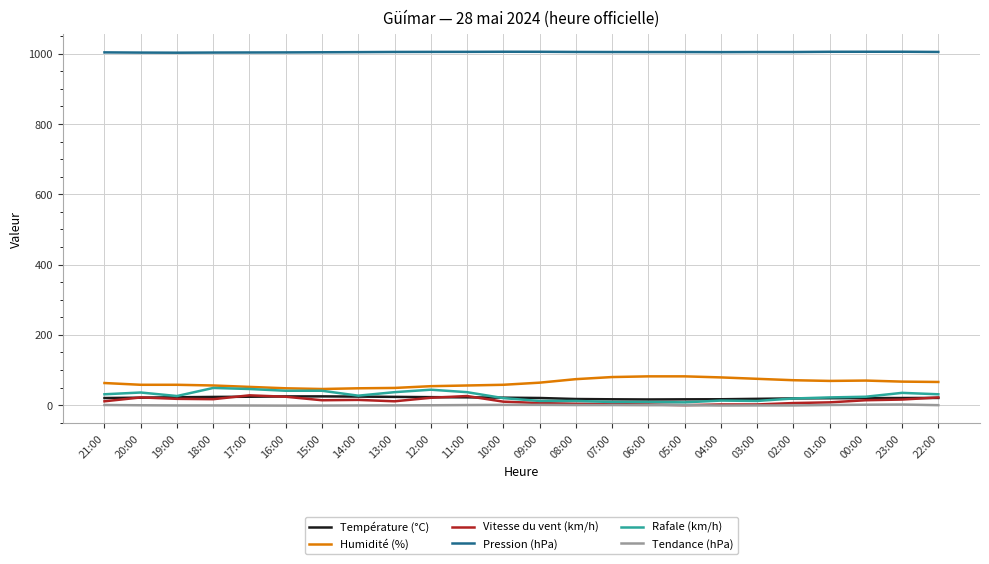

What is the average value of the Température (°C) series?

20.8